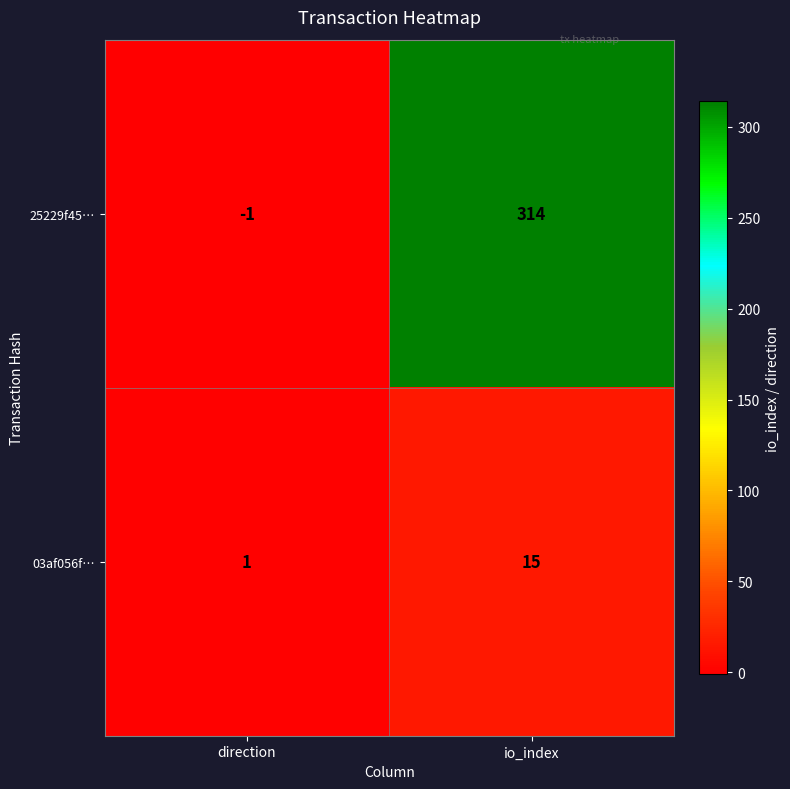

How many distinct data groups are displayed?

2